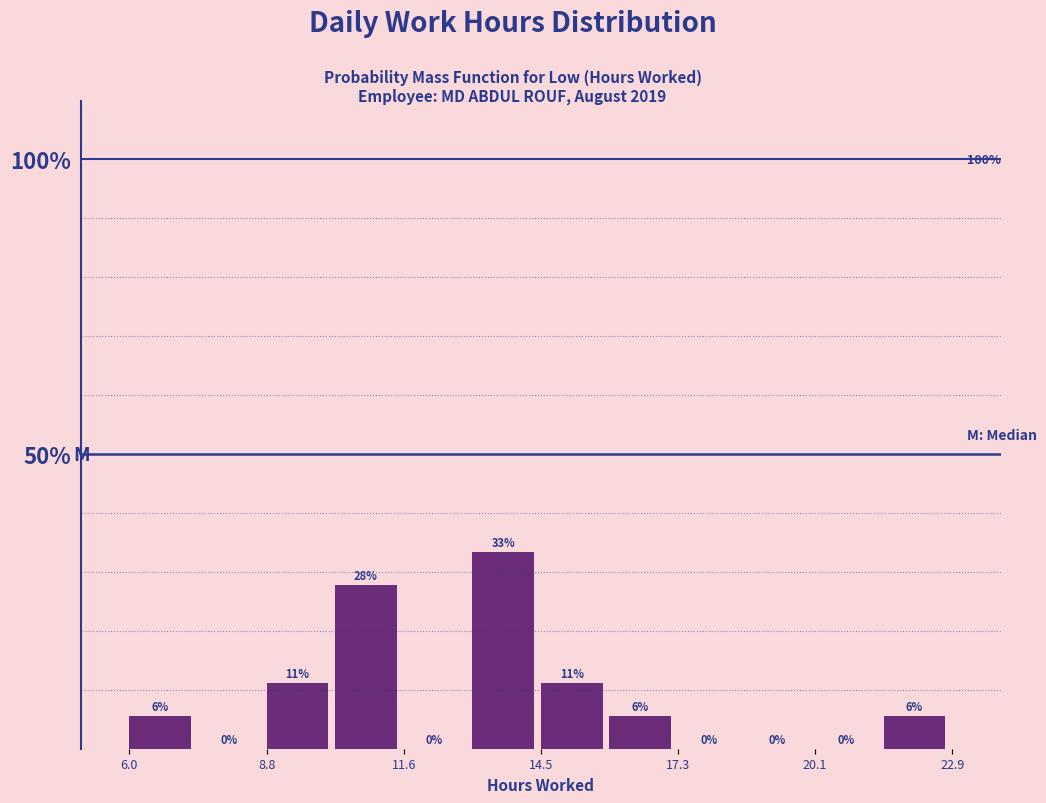

Around what value on the x-axis is the tallest bar? Give the approximate position of its centre, as read against the axis.

13.5